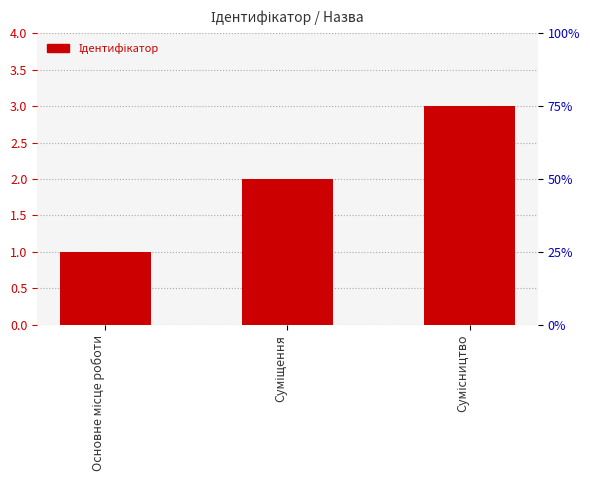

Are the bars horizontal?

No